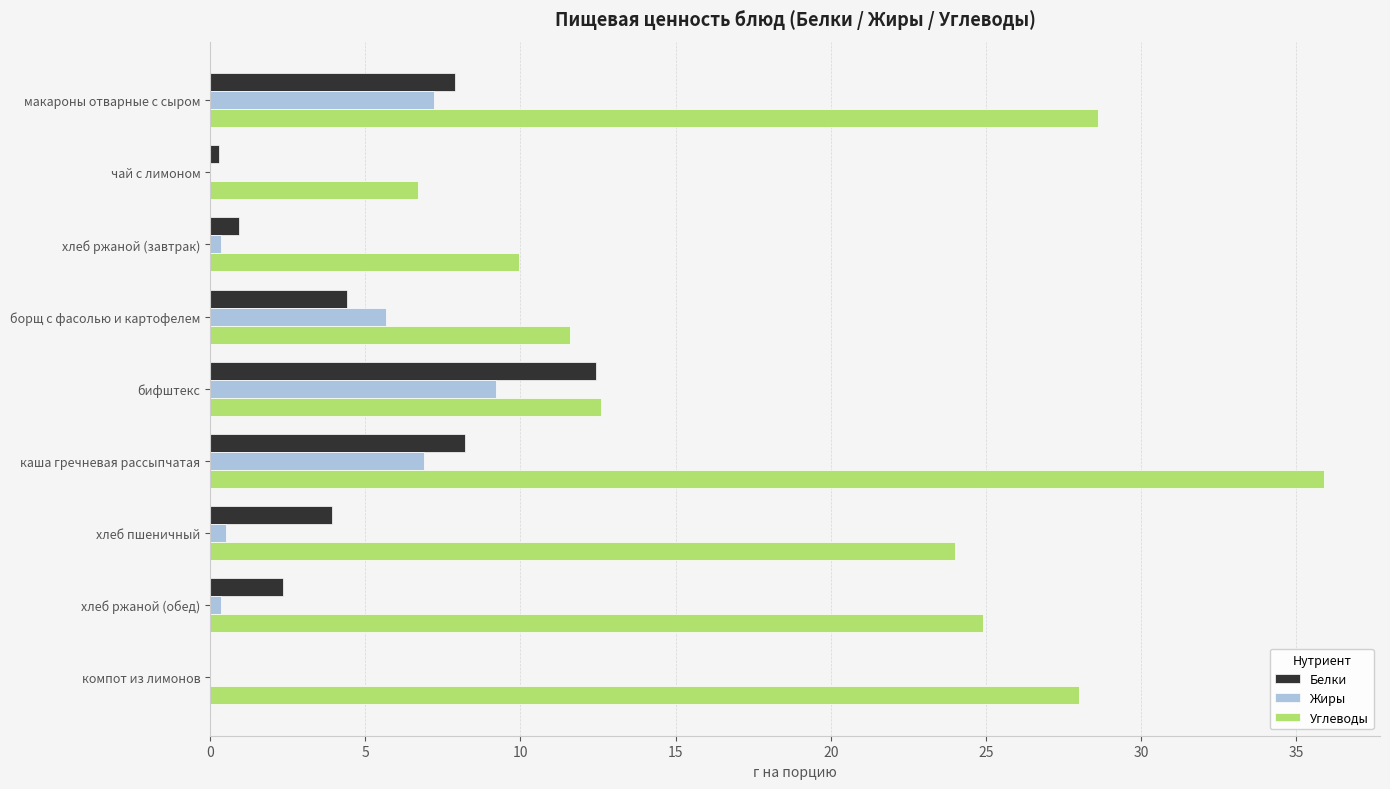

What is the total value across all series at макароны отварные с сыром?

43.7